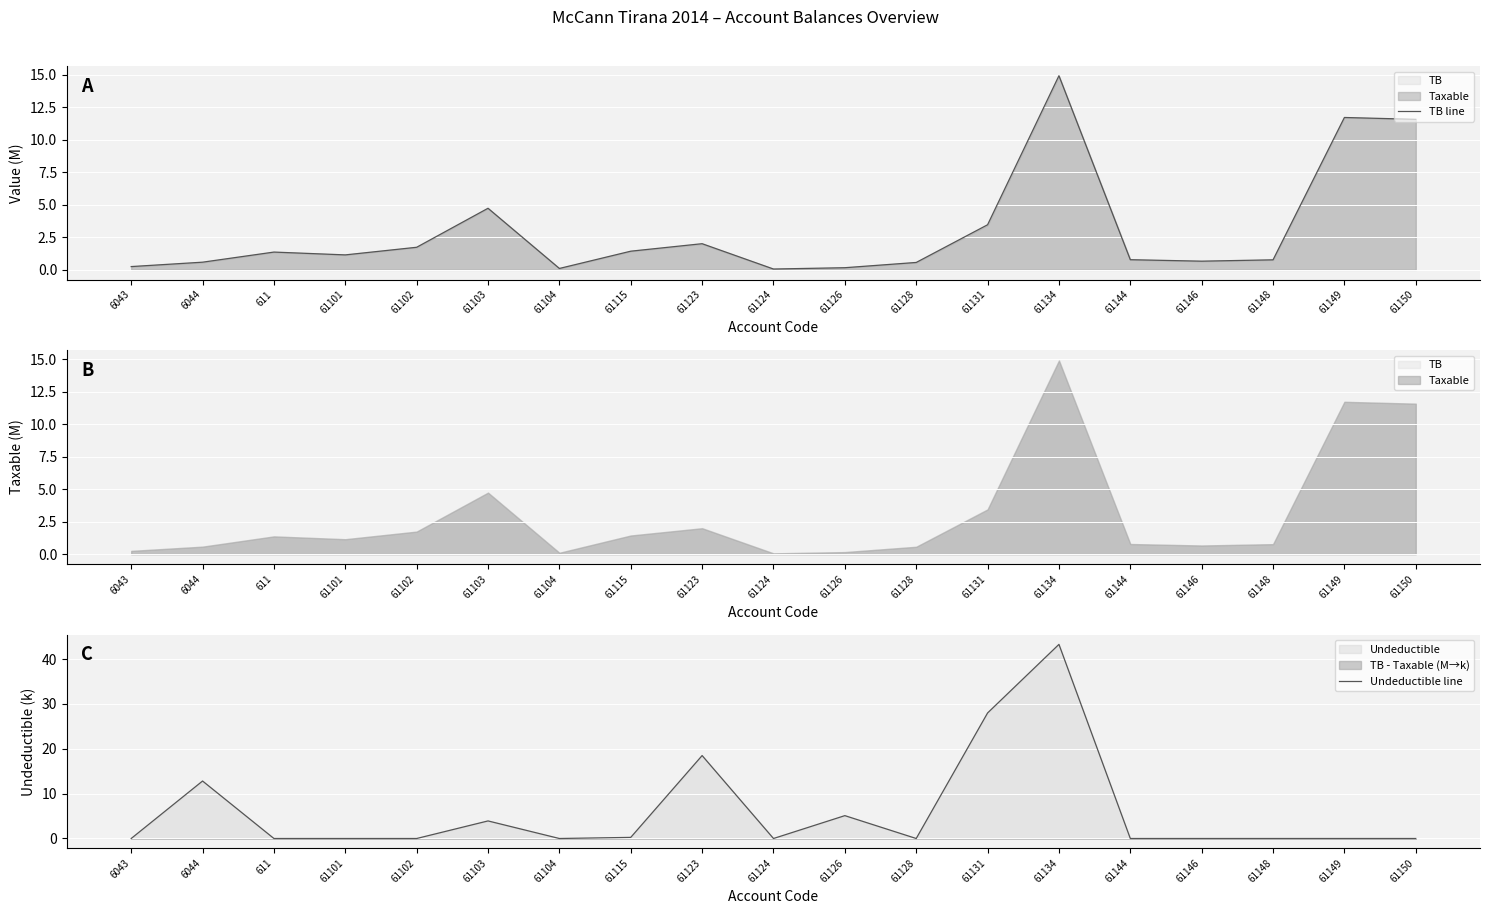

Reading left to right, list all the values displayed in this chart.

TB line: 6043=0.3	6044=0.6	611=1.4	61101=1.1	61102=1.7	61103=4.7	61104=0.1	61115=1.4	61123=2.0	61124=0.1	61126=0.2	61128=0.6	61131=3.5	61134=14.9	61144=0.8	61146=0.7	61148=0.8	61149=11.7	61150=11.6
Undeductible line: 6043=0.0	6044=12.8	611=0.0	61101=0.0	61102=0.0	61103=3.9	61104=0.0	61115=0.2	61123=18.5	61124=0.0	61126=5.1	61128=0.0	61131=28.0	61134=43.3	61144=0.0	61146=0.0	61148=0.0	61149=0.0	61150=0.0